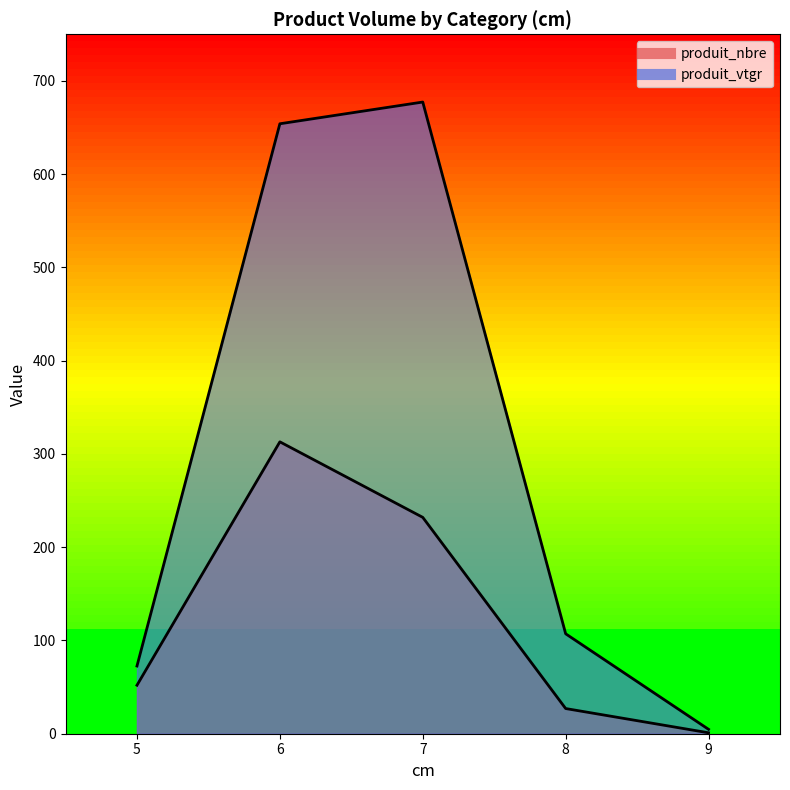

What is the difference between the maximum and second lowest values in the produit_nbre series?

286.0